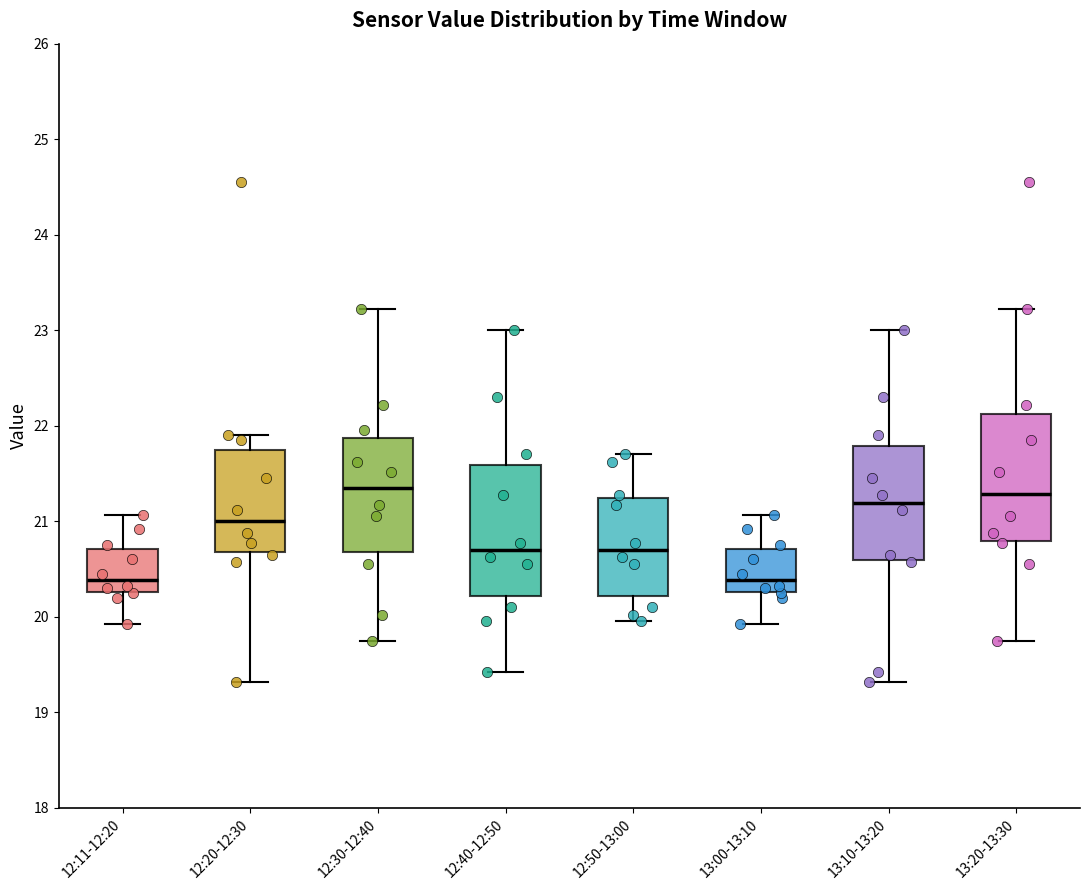

Reading left to right, read every box against the y-axis: the position of its median line, the range the box covers, and the ends of its whiskers. The values are not printed on the chart, so give them approximately, as read against the axis.

12:11-12:20: median 20.4, box 20.3 to 20.7, whiskers 19.9 to 21.1
12:20-12:30: median 21.0, box 20.7 to 21.8, whiskers 19.3 to 21.9
12:30-12:40: median 21.3, box 20.7 to 21.9, whiskers 19.8 to 23.2
12:40-12:50: median 20.7, box 20.2 to 21.6, whiskers 19.4 to 23.0
12:50-13:00: median 20.7, box 20.2 to 21.2, whiskers 20.0 to 21.7
13:00-13:10: median 20.4, box 20.3 to 20.7, whiskers 19.9 to 21.1
13:10-13:20: median 21.2, box 20.6 to 21.8, whiskers 19.3 to 23.0
13:20-13:30: median 21.3, box 20.8 to 22.1, whiskers 19.8 to 23.2